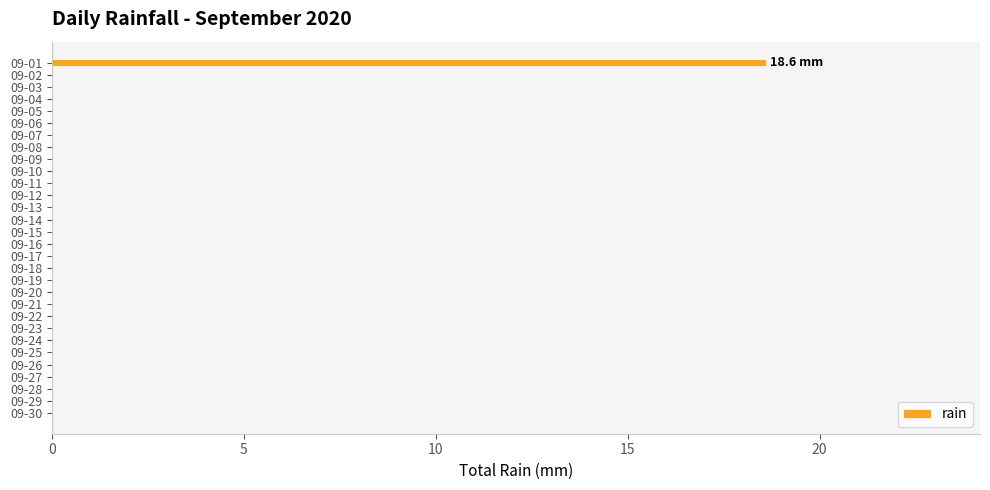

What is the sum of all values?

18.6